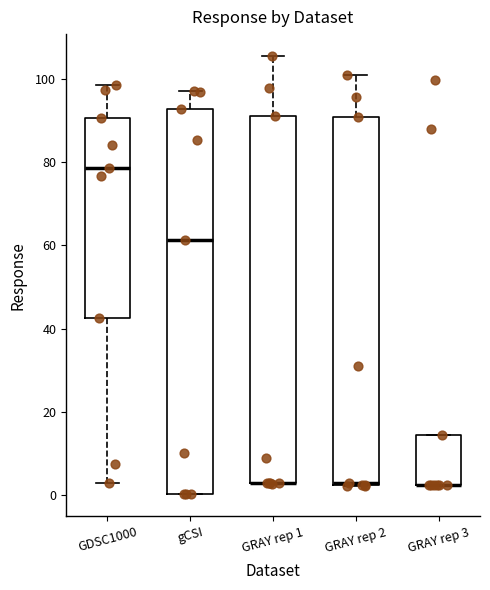

Where does the upper whisker of the box for GRAY rep 2 end on the y-axis? The values are not printed on the chart, so give them approximately, as read against the axis.

100